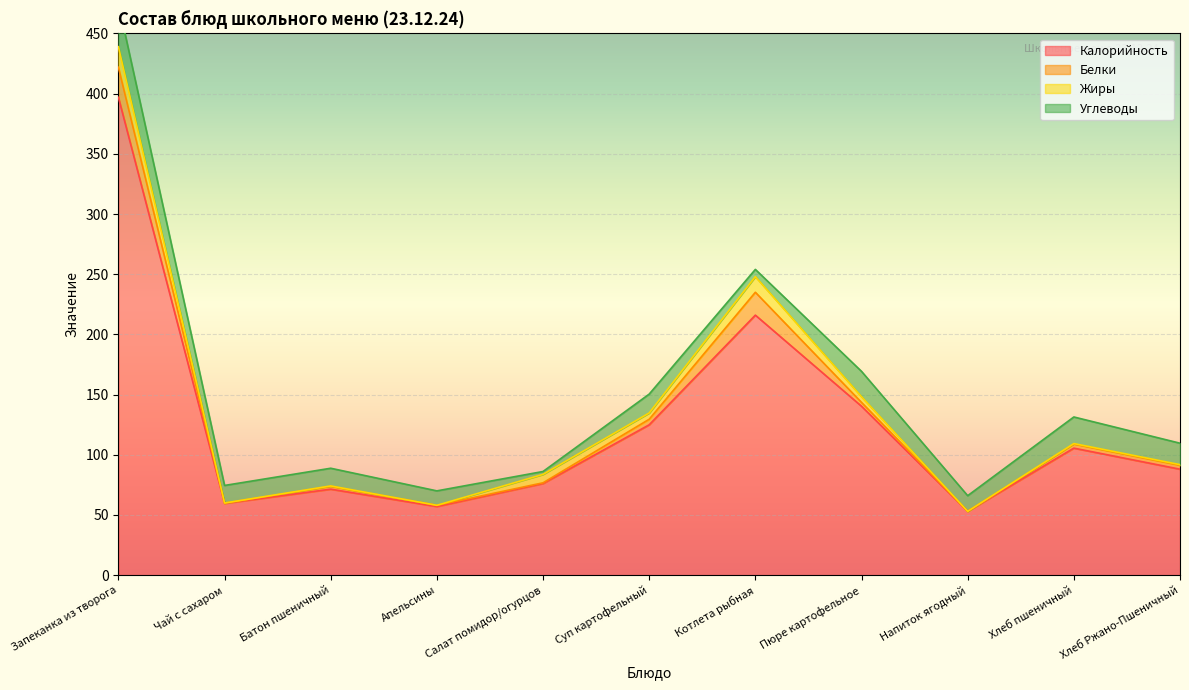

Is the value of Жиры at Салат помидор/огурцов greater than the value of Калорийность at Батон пшеничный?

No